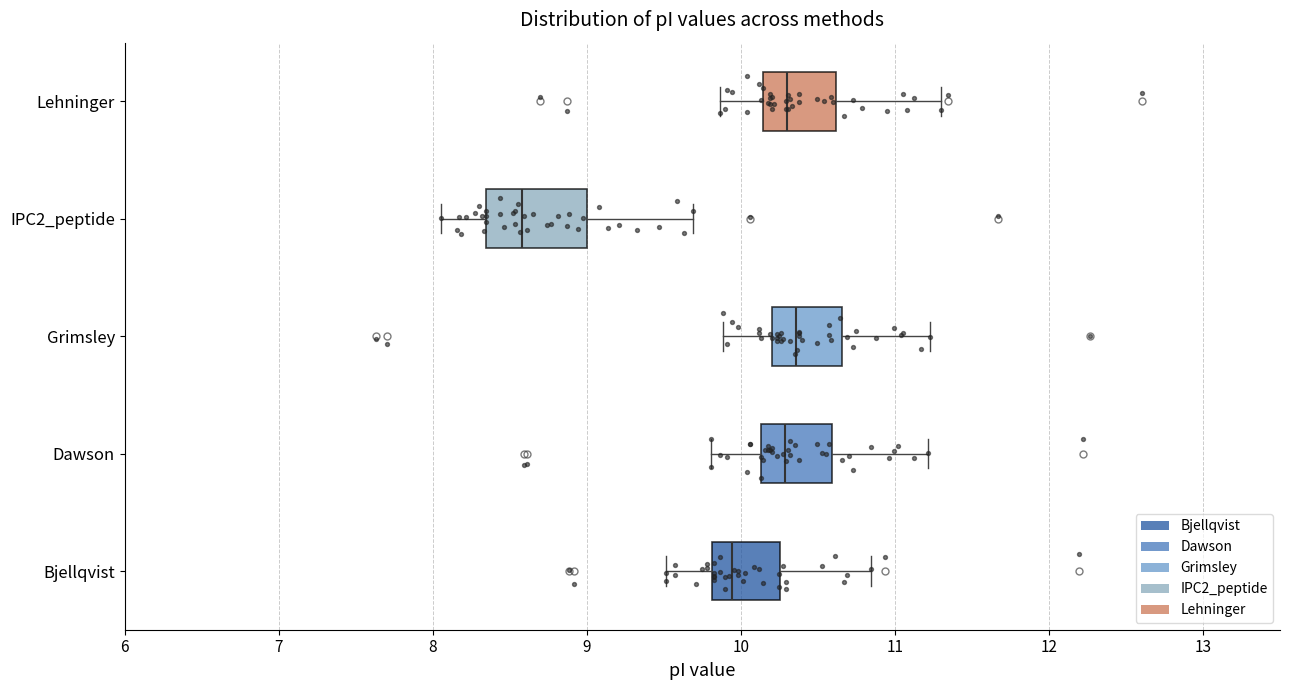

Reading bottom to top, read every box against the x-axis: the position of its median line, the range the box covers, and the ends of its whiskers. The values are not printed on the chart, so give them approximately, as read against the axis.

Bjellqvist: median 9.9, box 9.8 to 10.3, whiskers 9.5 to 10.8
Dawson: median 10.3, box 10.1 to 10.6, whiskers 9.8 to 11.2
Grimsley: median 10.4, box 10.2 to 10.7, whiskers 9.9 to 11.2
IPC2_peptide: median 8.6, box 8.3 to 9.0, whiskers 8.1 to 9.7
Lehninger: median 10.3, box 10.1 to 10.6, whiskers 9.9 to 11.3